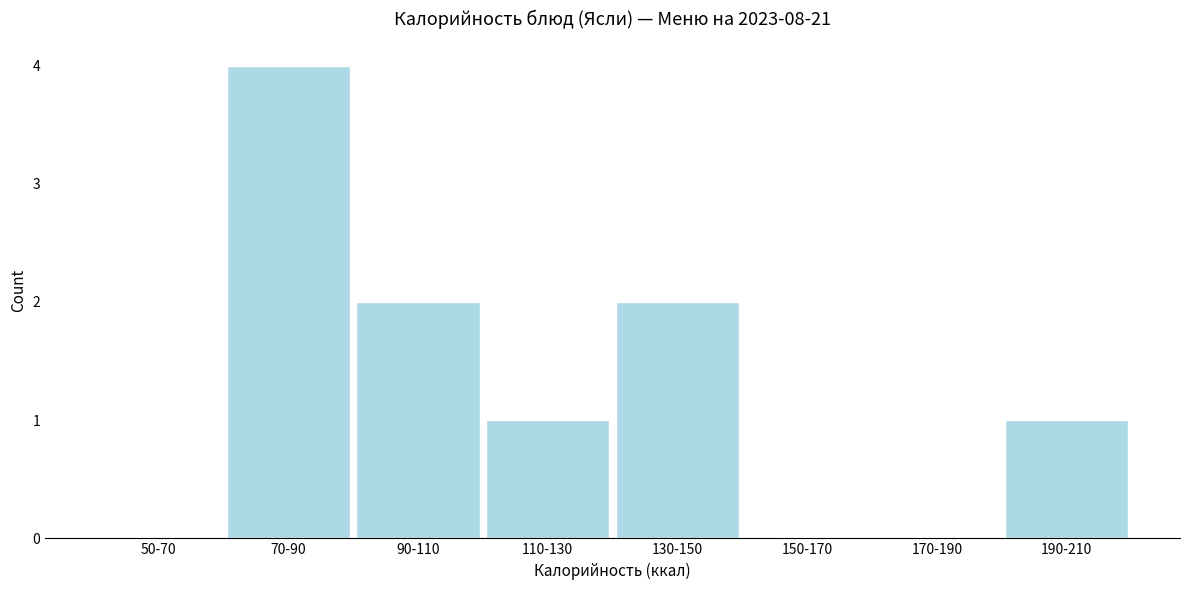

Reading left to right, transcribe all the data shown in this chart.

50-70=0	70-90=4	90-110=2	110-130=1	130-150=2	150-170=0	170-190=0	190-210=1